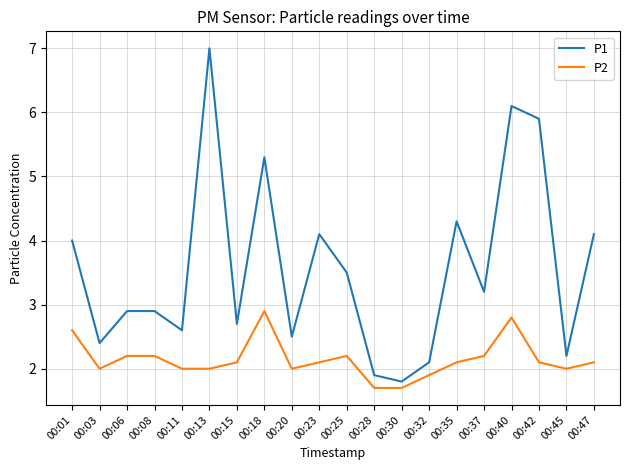

What is the average value of the P2 series?

2.1